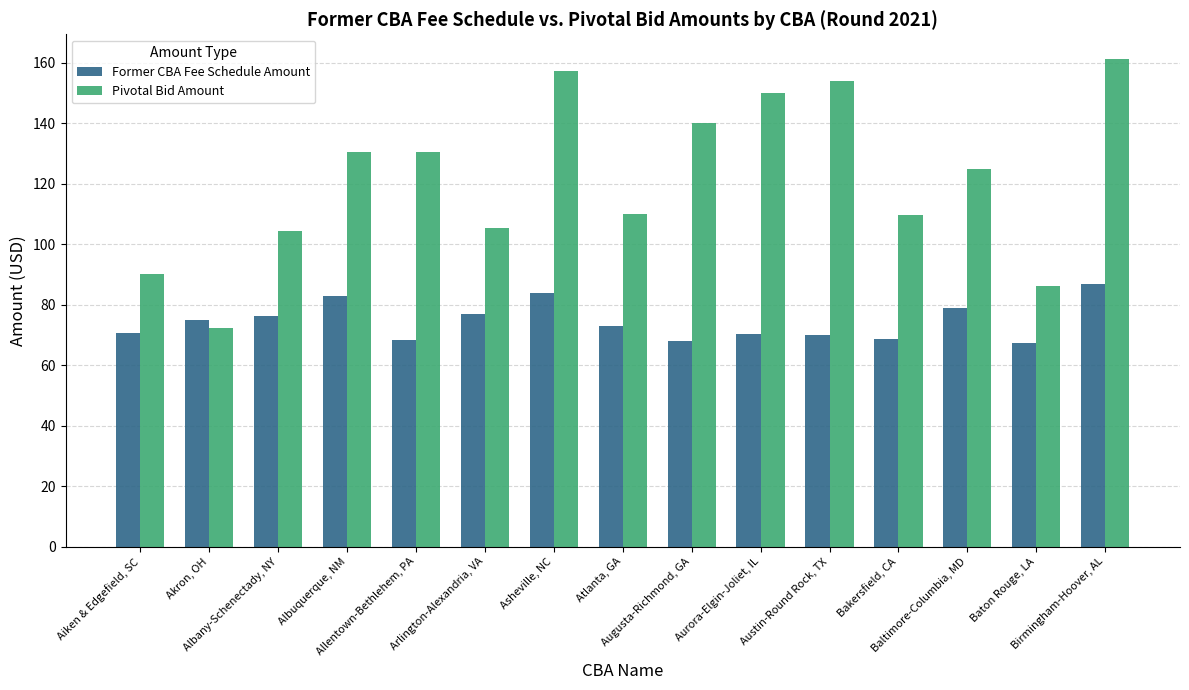

List the series in order of their overall mean, highest first.

Pivotal Bid Amount, Former CBA Fee Schedule Amount